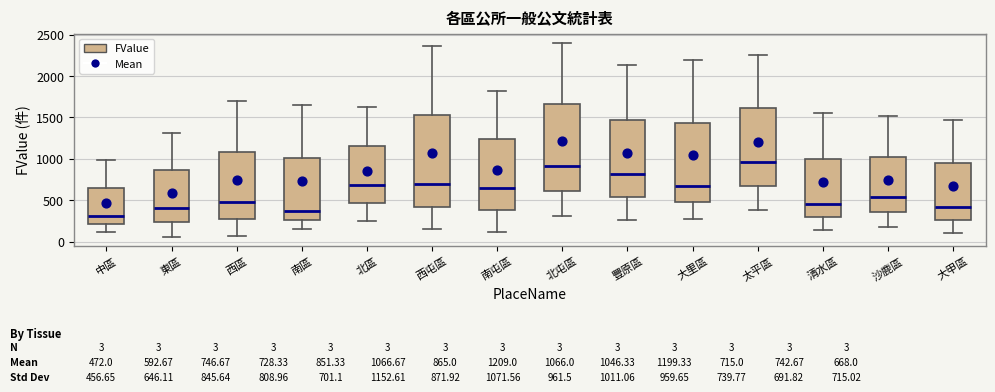

Which box's median line is the lowest?

中區